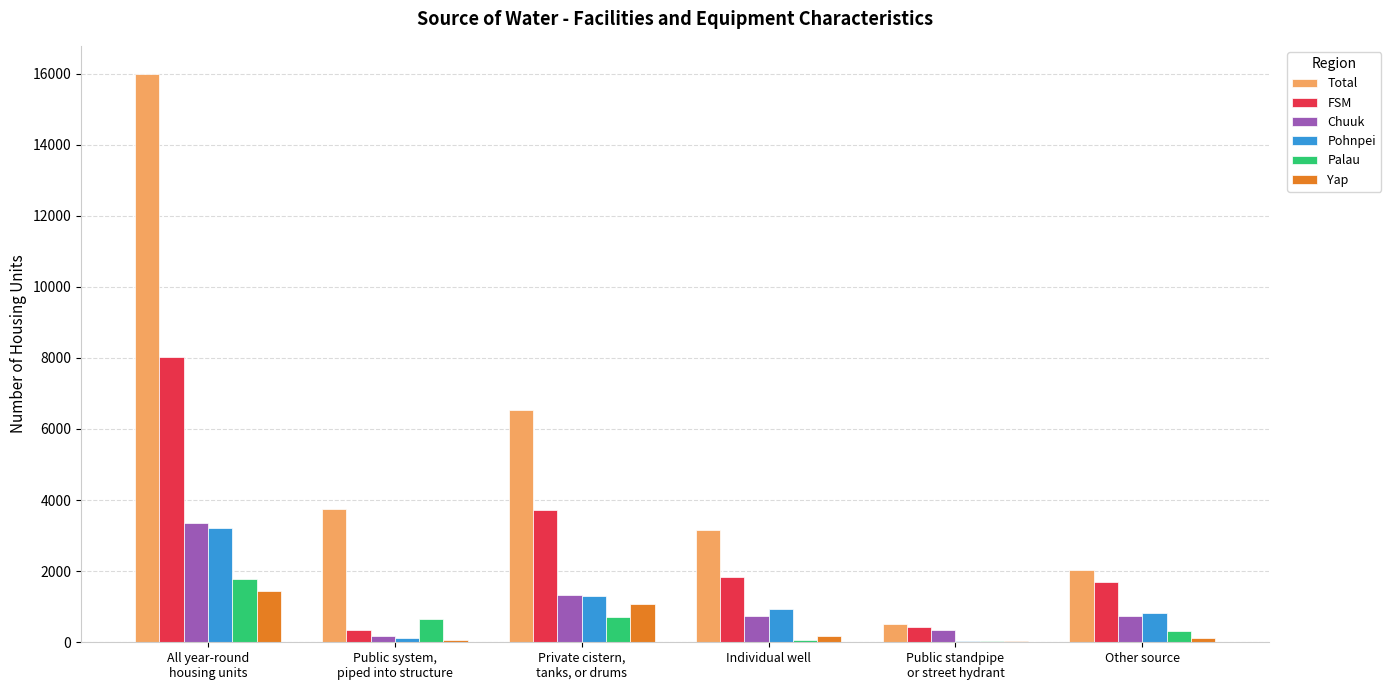

Which series has the largest total across all categories?

Total